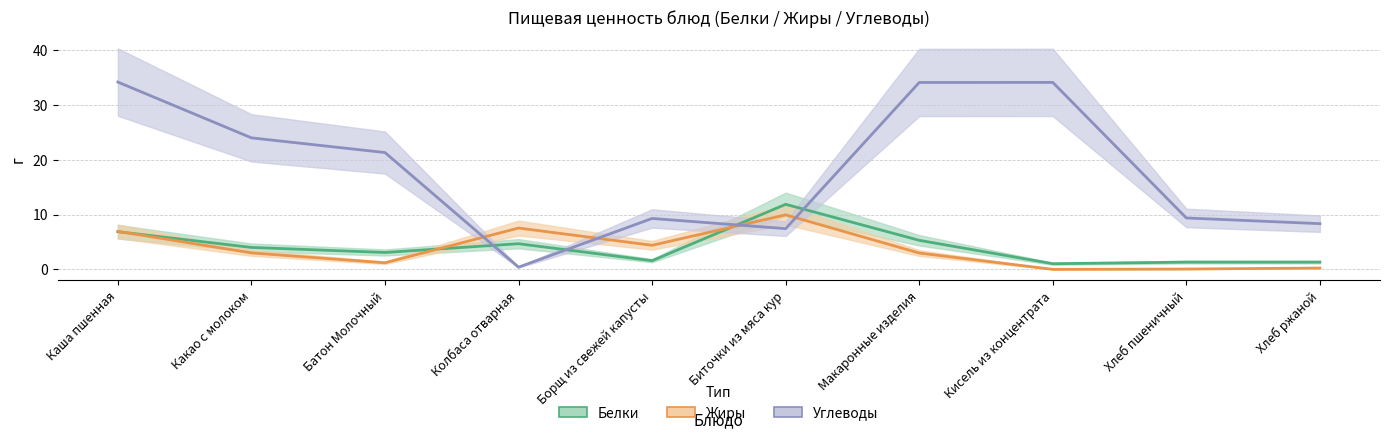

Between Хлеб ржаной and Биточки из мяса кур, which is larger?

Биточки из мяса кур